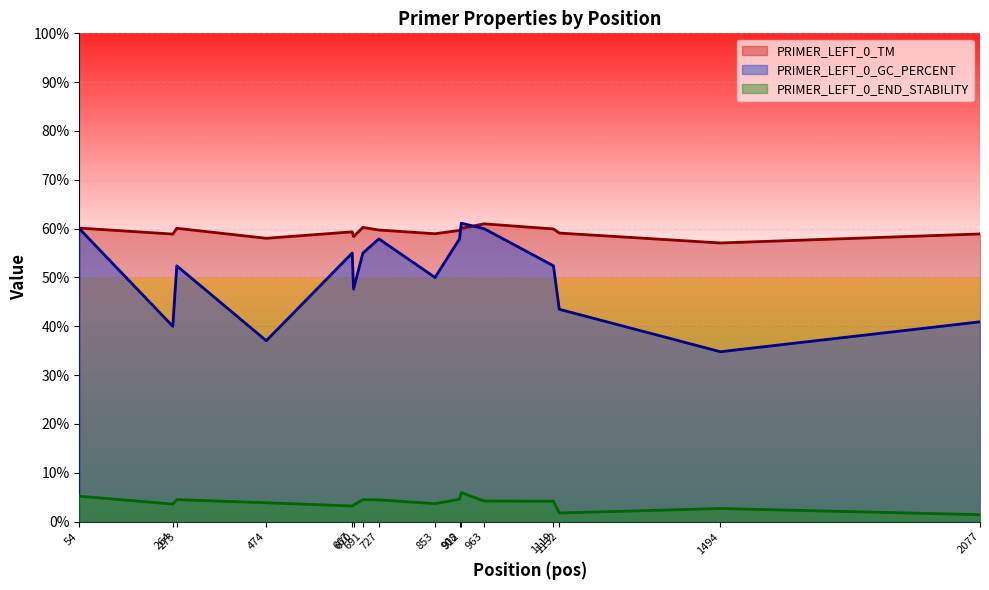

Reading right to left, transcribe all the data shown in this chart.

PRIMER_LEFT_0_TM: 2077=58.9	1494=57.1	1132=59.1	1119=59.9	963=61.0	912=60.0	908=59.6	853=59.0	727=59.7	691=60.3	670=58.4	667=59.3	474=58.0	273=60.1	264=58.9	54=60.1
PRIMER_LEFT_0_GC_PERCENT: 2077=40.9	1494=34.8	1132=43.5	1119=52.4	963=60.0	912=61.1	908=57.9	853=50.0	727=57.9	691=55.0	670=47.6	667=55.0	474=37.0	273=52.4	264=40.0	54=60.0
PRIMER_LEFT_0_END_STABILITY: 2077=1.4	1494=2.7	1132=1.8	1119=4.2	963=4.2	912=5.9	908=4.6	853=3.7	727=4.4	691=4.5	670=3.4	667=3.2	474=3.9	273=4.5	264=3.6	54=5.2